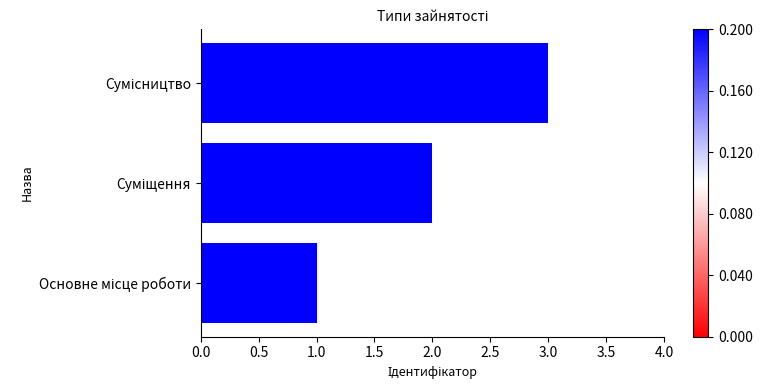

What is the smallest value displayed?

1